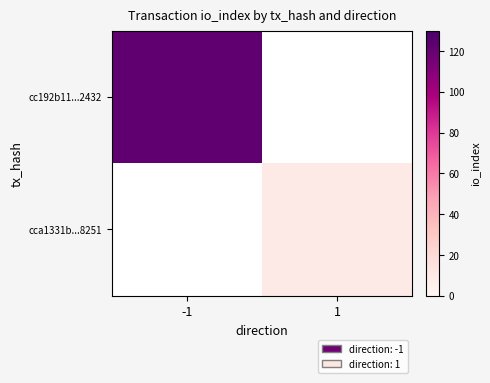

At which label does cc192b11...2432 reach its peak?

-1